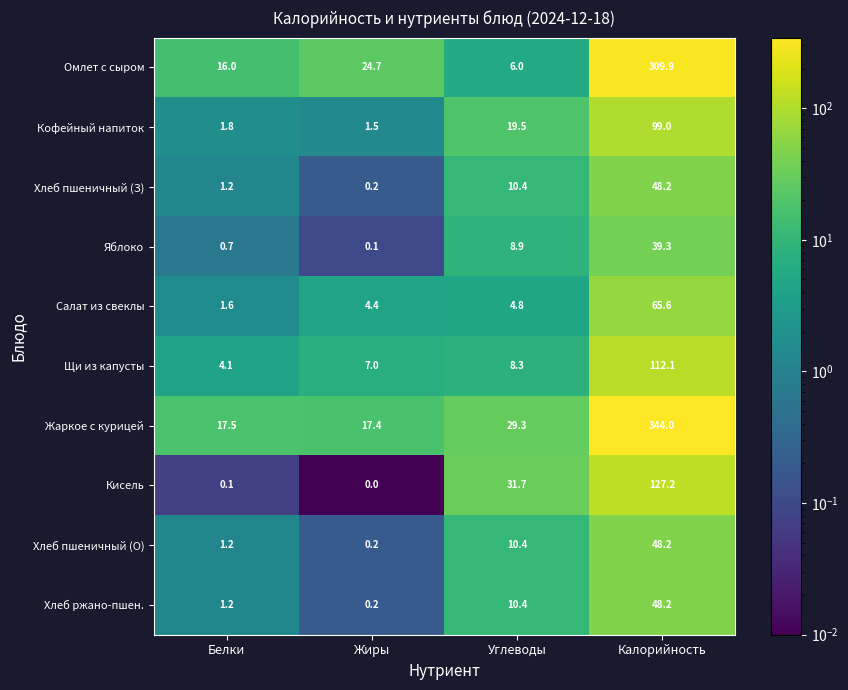

List the labels in order of Хлеб пшеничный (З) value, smallest first.

Жиры, Белки, Углеводы, Калорийность